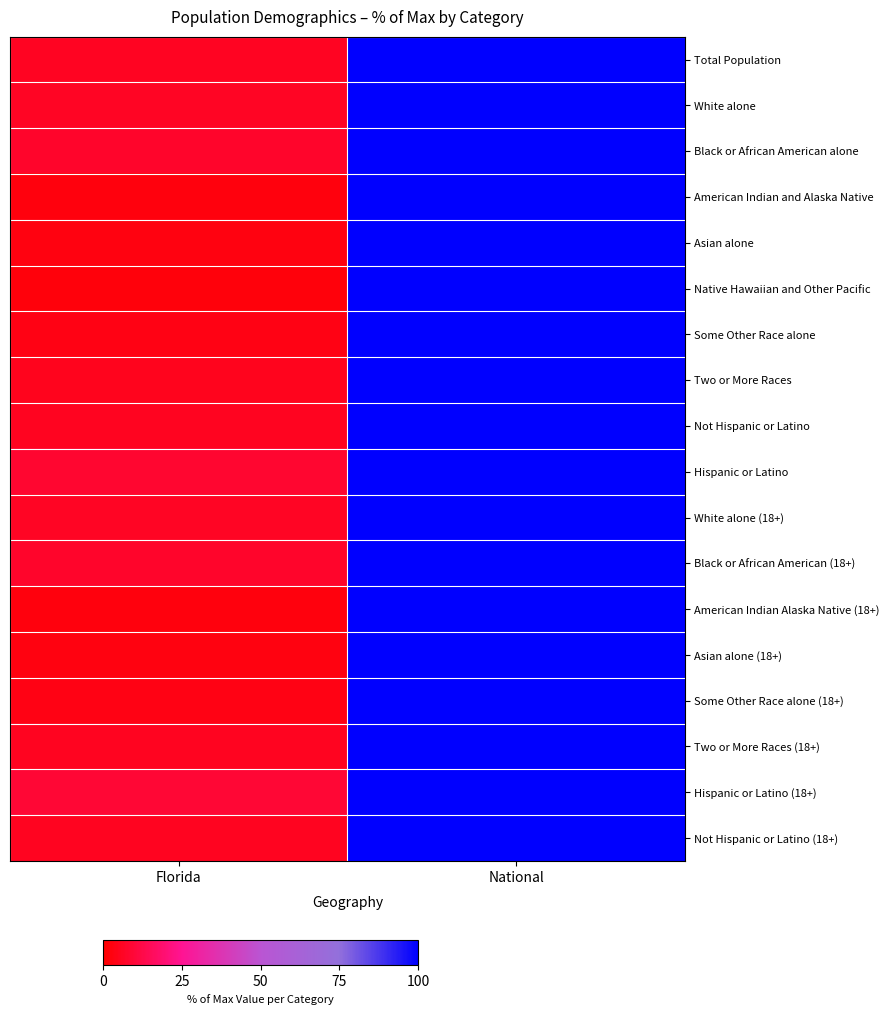

Reading right to left, what are all the values shown in this chart?

Total Population: National=100.0	Florida=6.1
White alone: National=100.0	Florida=6.3
Black or African American alone: National=100.0	Florida=7.7
American Indian and Alaska Native: National=100.0	Florida=2.4
Asian alone: National=100.0	Florida=3.1
Native Hawaiian and Other Pacific: National=100.0	Florida=2.3
Some Other Race alone: National=100.0	Florida=3.6
Two or More Races: National=100.0	Florida=5.2
Not Hispanic or Latino: National=100.0	Florida=5.6
Hispanic or Latino: National=100.0	Florida=8.4
White alone (18+): National=100.0	Florida=6.6
Black or African American (18+): National=100.0	Florida=7.6
American Indian Alaska Native (18+): National=100.0	Florida=2.6
Asian alone (18+): National=100.0	Florida=3.1
Some Other Race alone (18+): National=100.0	Florida=3.8
Two or More Races (18+): National=100.0	Florida=5.7
Hispanic or Latino (18+): National=100.0	Florida=9.4
Not Hispanic or Latino (18+): National=100.0	Florida=5.8